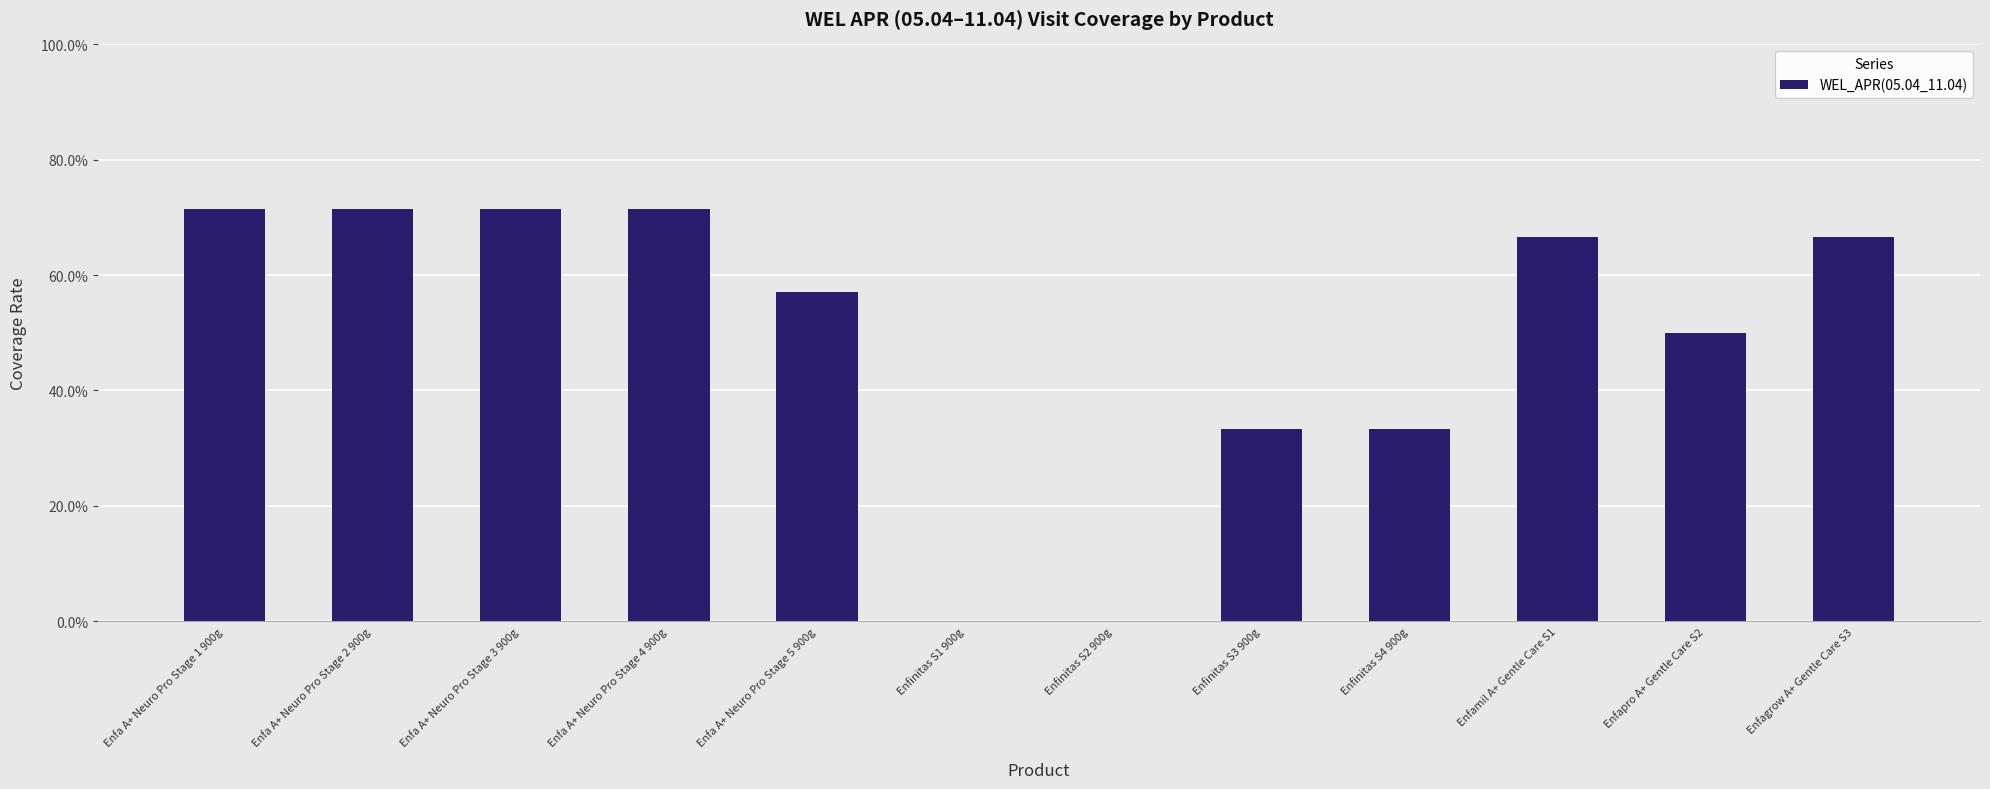

Are the bars horizontal?

No